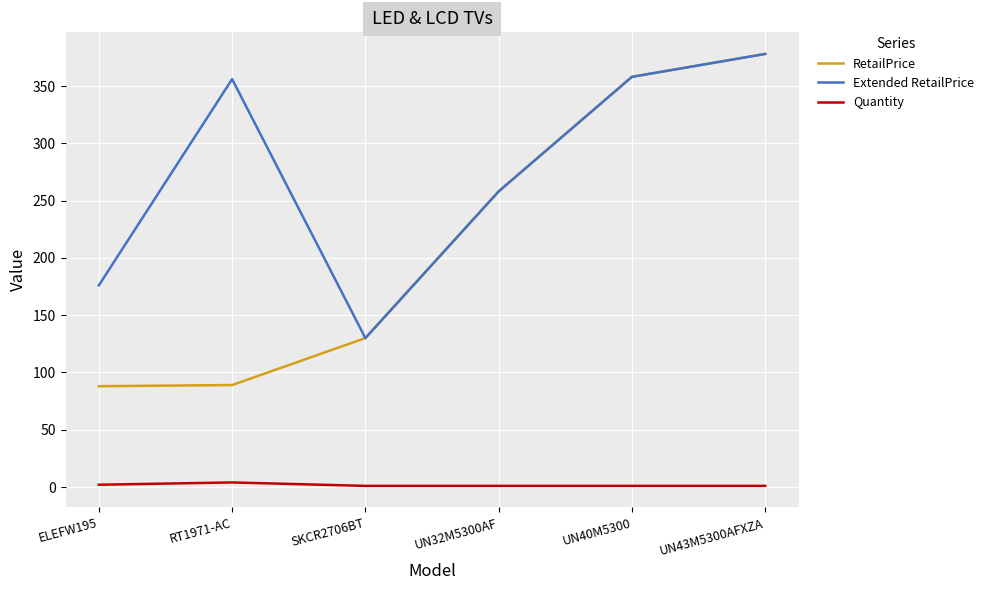

At how many categories does at least one series exceed 82?

6